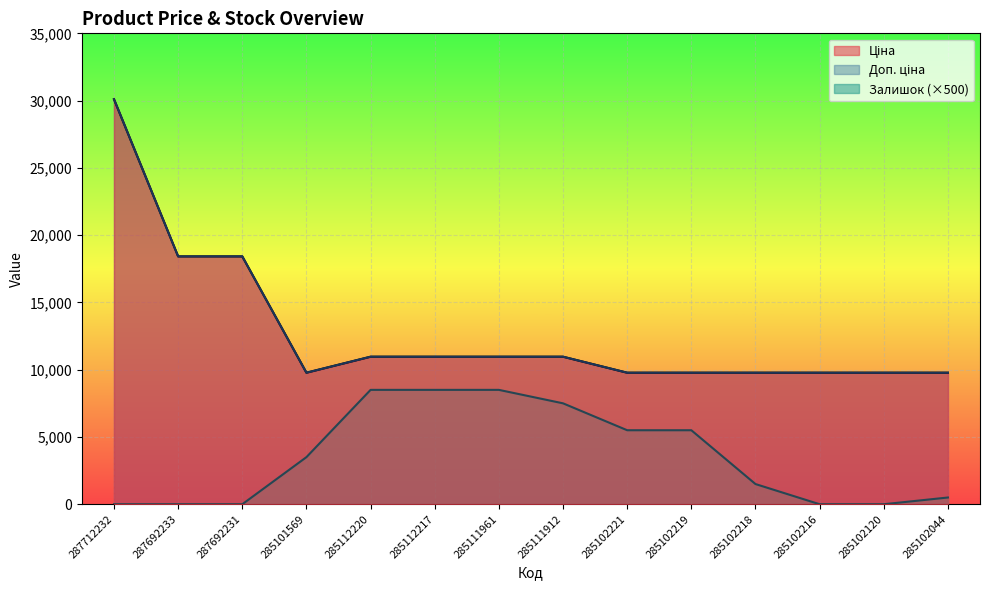

Which category has the highest value across all series?

287712232